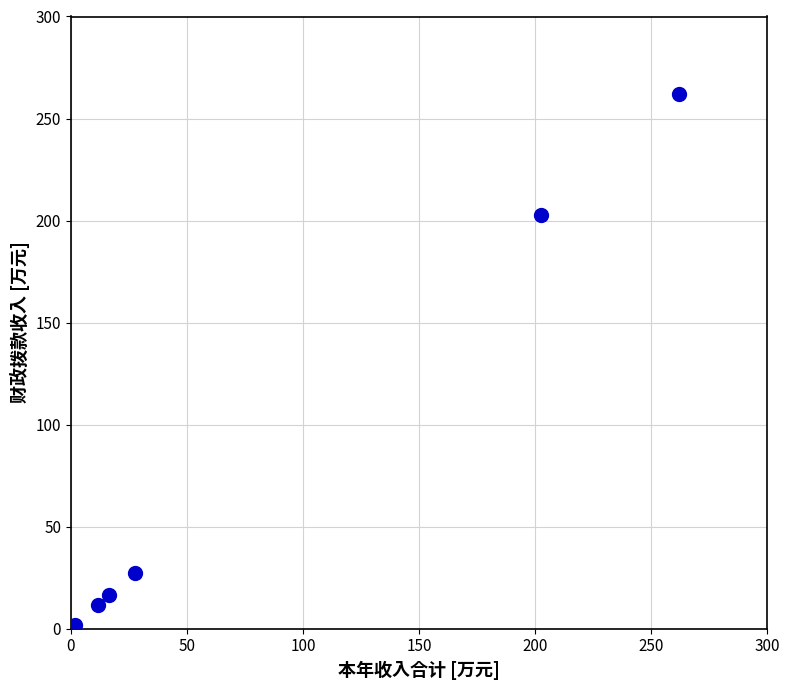

What Y value in the scatter plot is closest to 131?

202.7